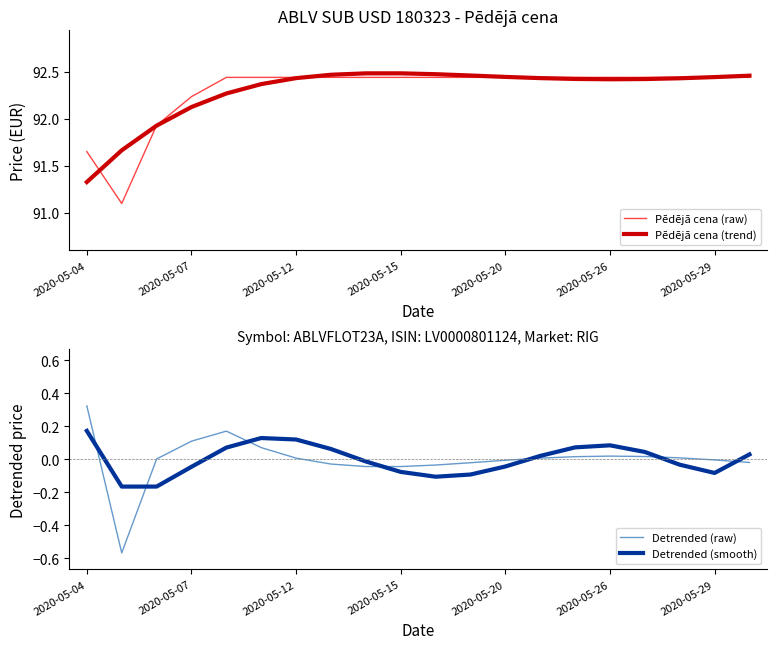

Does the chart display data point markers on the line(s)?

No